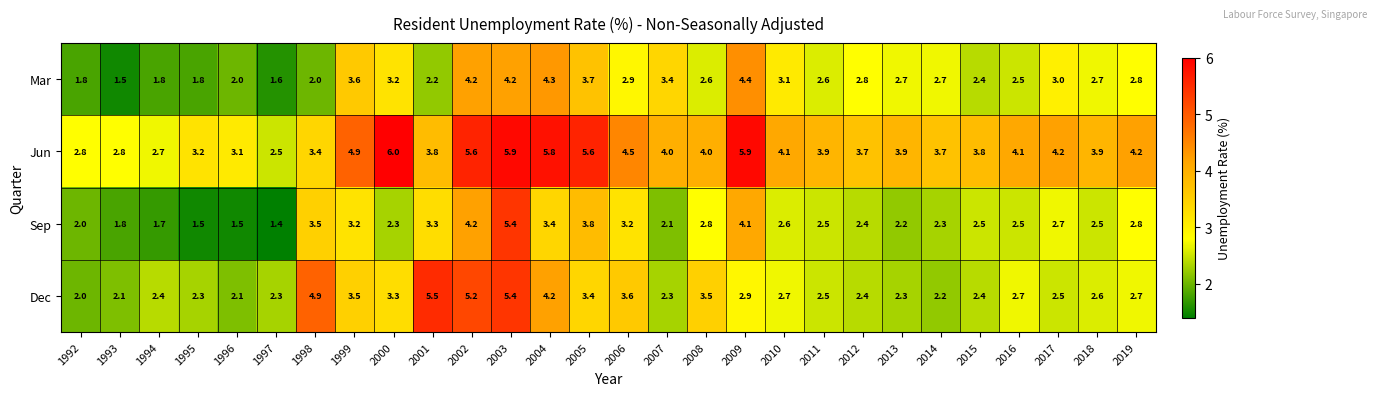

What is the spread (max minus min) of values at 2019?

1.5